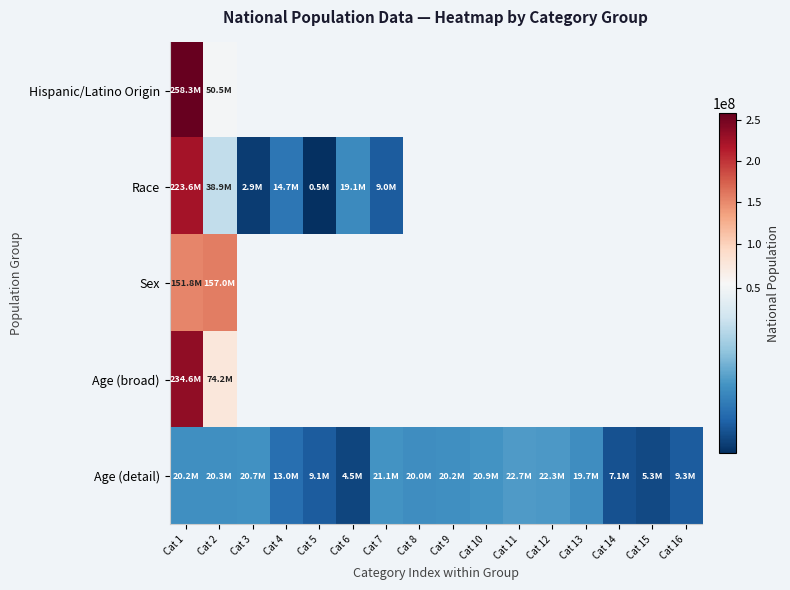

The value of Age (detail) at Cat 4 is 12954254.0. True or false?

True